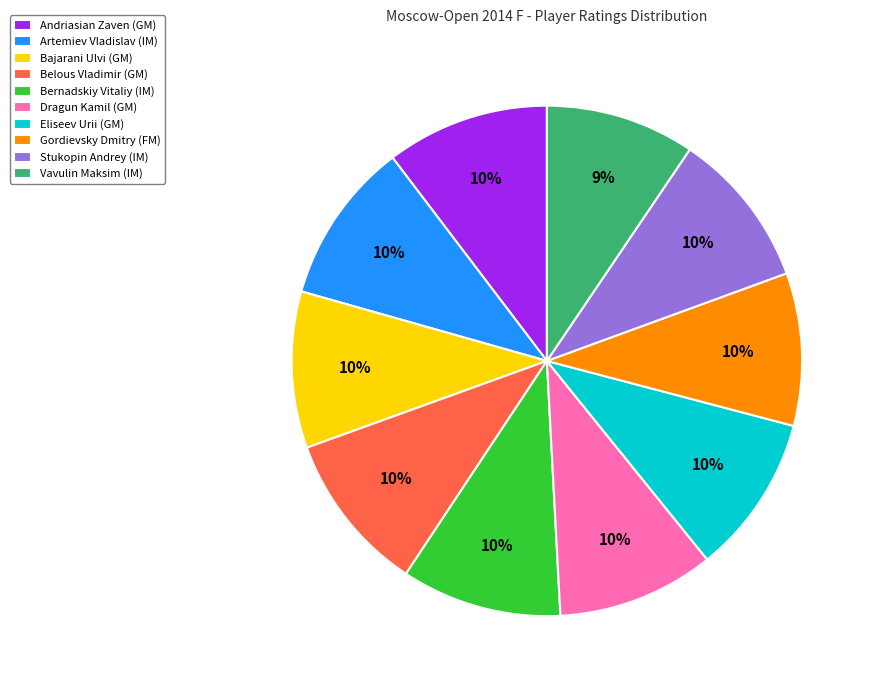

What is the ratio of the value at Bernadskiy Vitaliy (IM) to the value at Artemiev Vladislav (IM)?

1.0